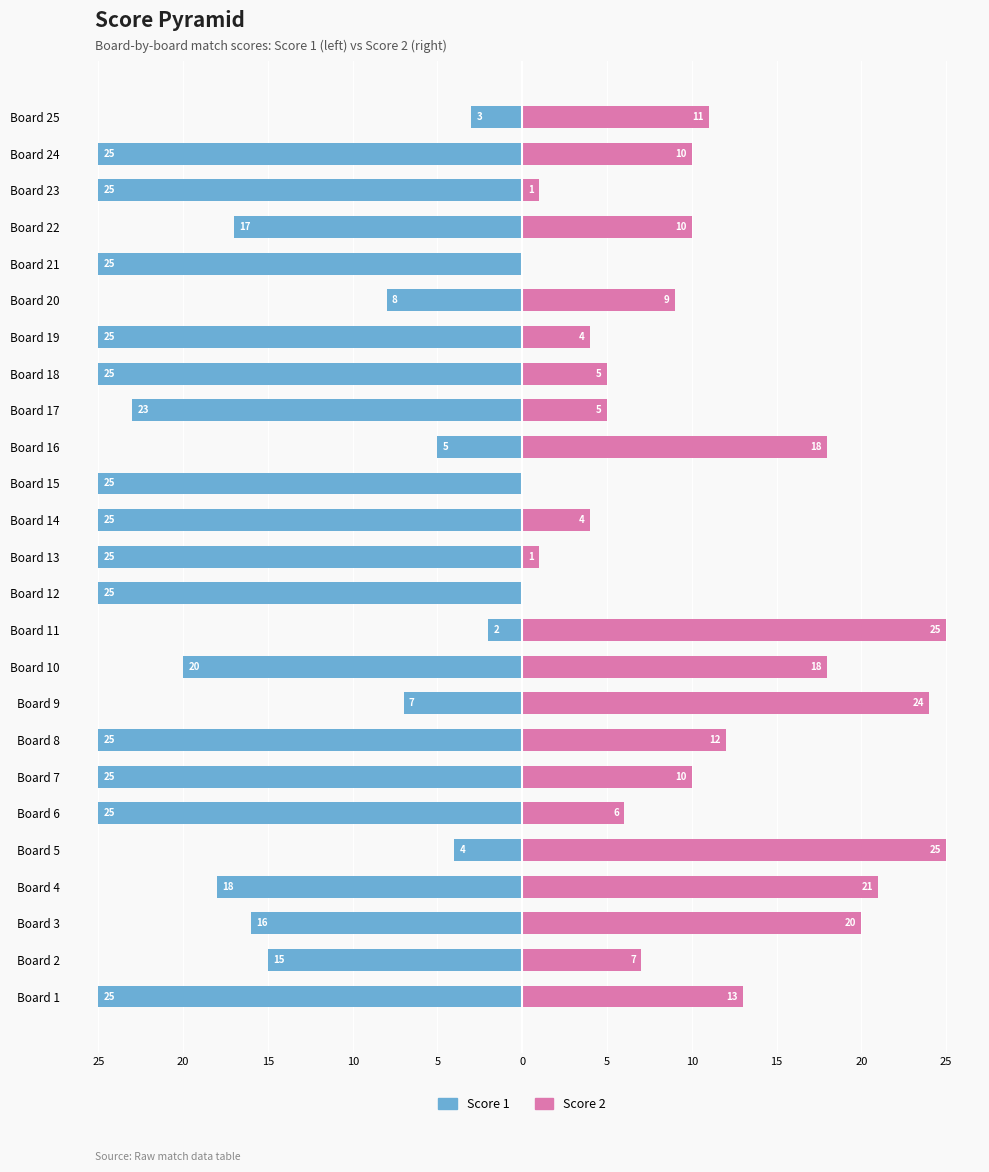

What is the sum of all Score 1 values?

-463